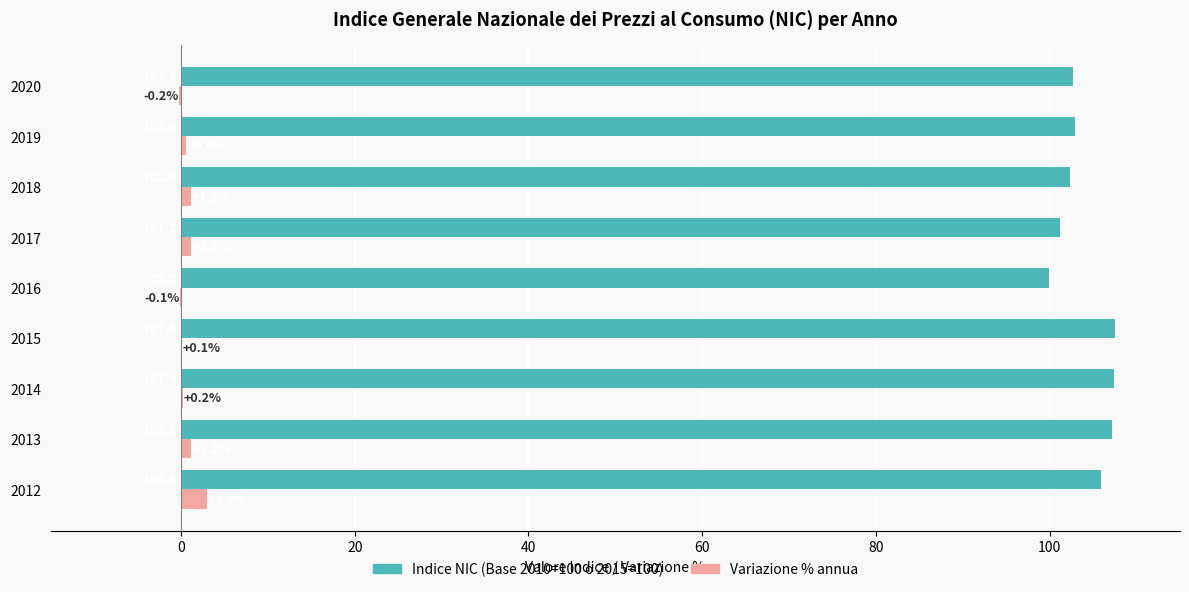

Which category has the highest value across all series?

2015